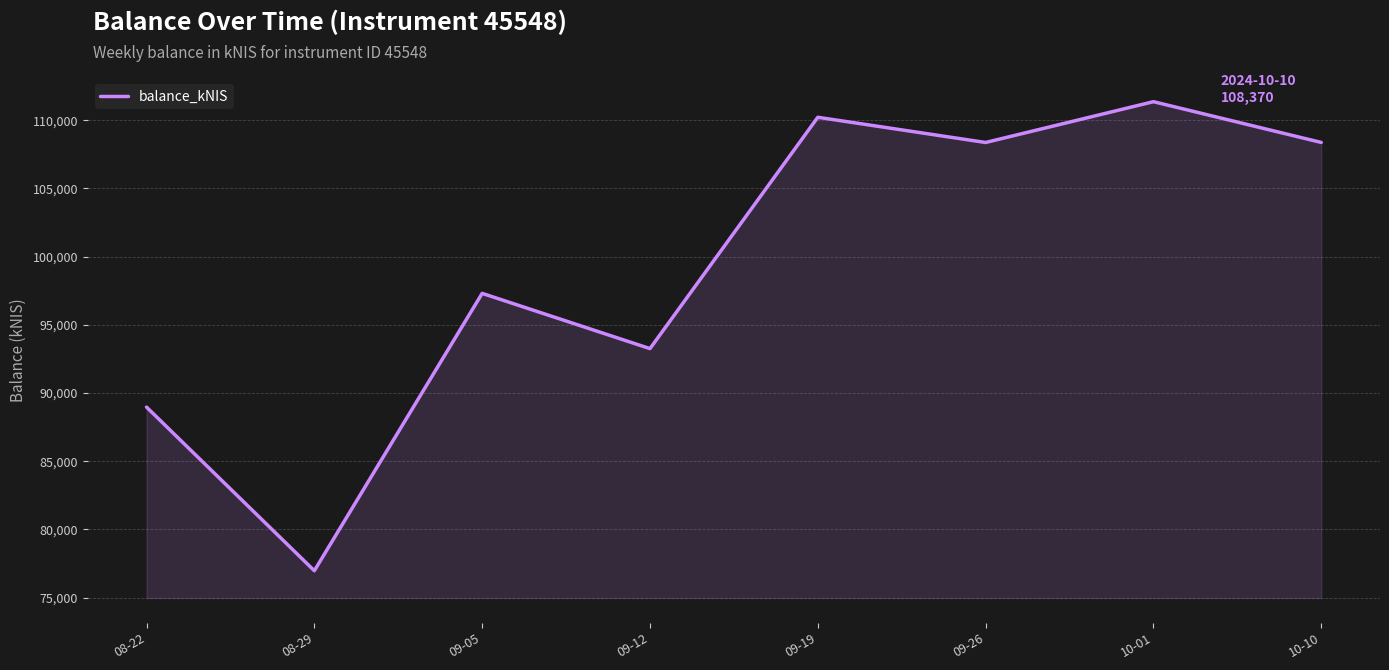

What is the difference between the values at 09-12 and 10-10?

15111.6